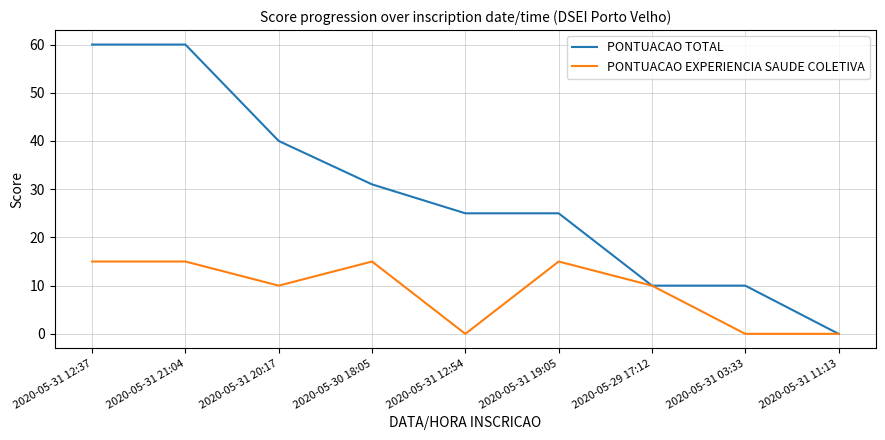

Reading left to right, what are all the values shown in this chart?

PONTUACAO TOTAL: 60	60	40	31	25	25	10	10	0
PONTUACAO EXPERIENCIA SAUDE COLETIVA: 15	15	10	15	0	15	10	0	0